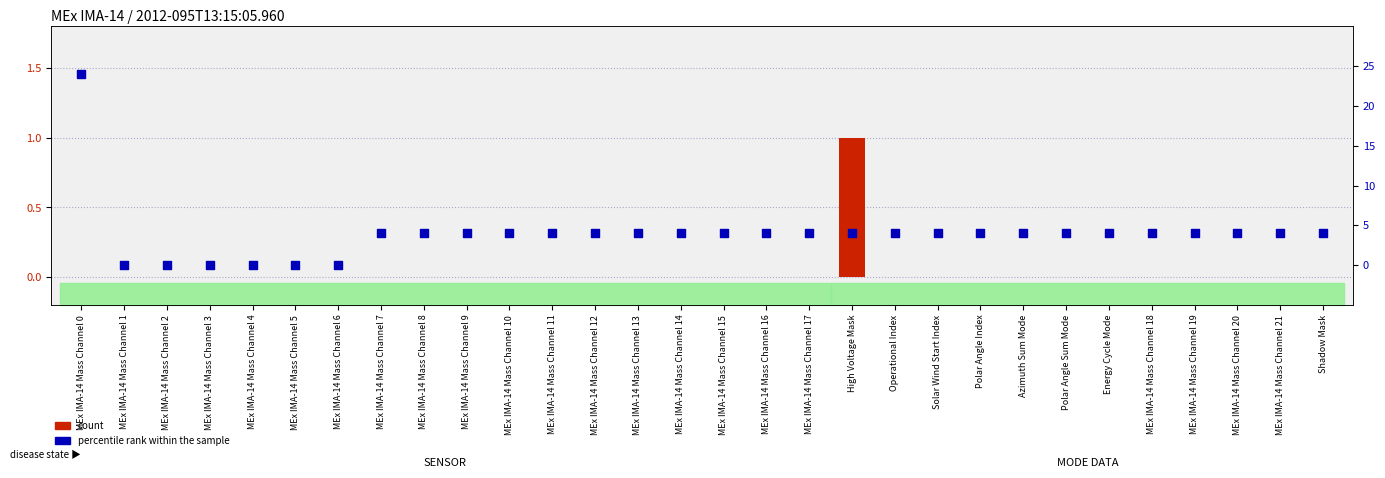

Which series has the widest spread of Y values?

percentile rank within the sample